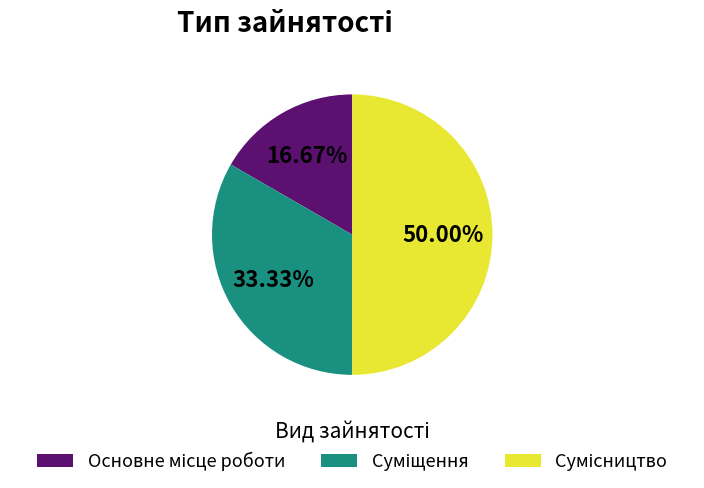

How many segments does this pie chart have?

3